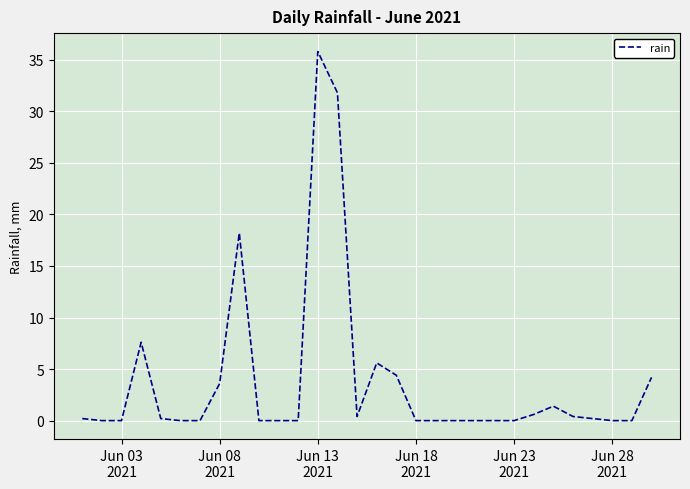

What is the difference between the maximum and minimum values?

35.8